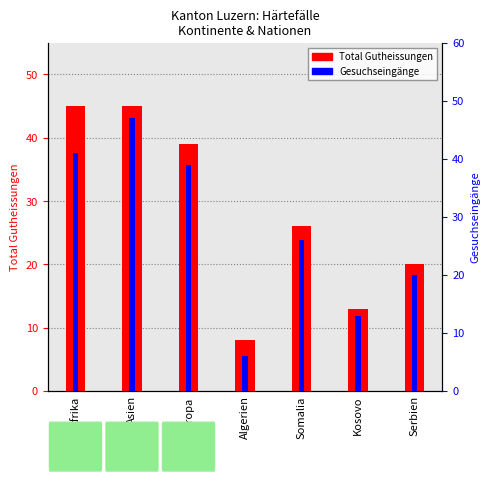

Reading left to right, list all the values displayed in this chart.

Total Gutheissungen: Afrika=45	Asien=45	Europa=39	Algerien=8	Somalia=26	Kosovo=13	Serbien=20
Gesuchseingänge: Afrika=41	Asien=47	Europa=39	Algerien=6	Somalia=26	Kosovo=13	Serbien=20